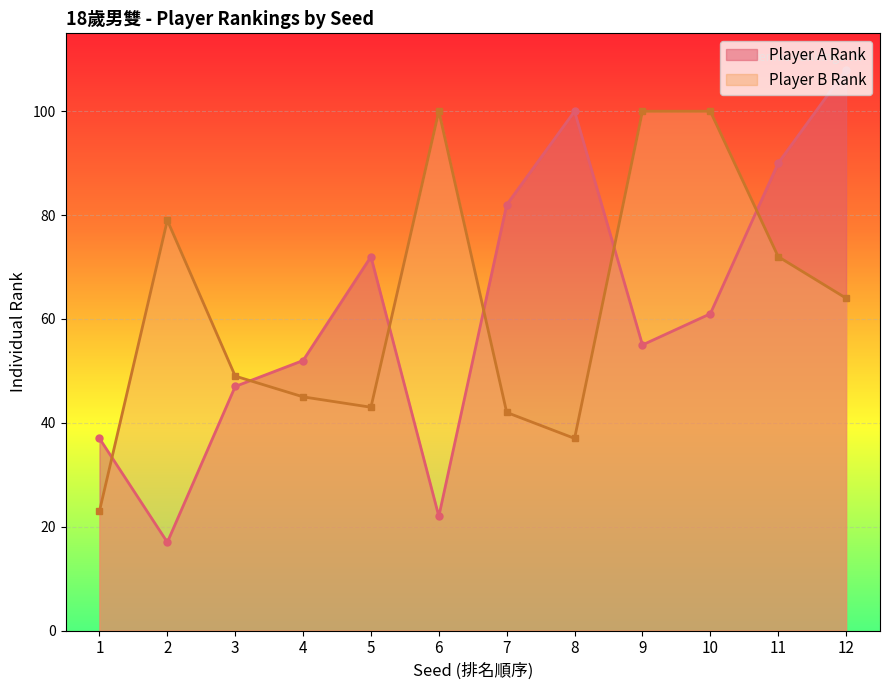

How many values in the Player A Rank series exceed 61?

5